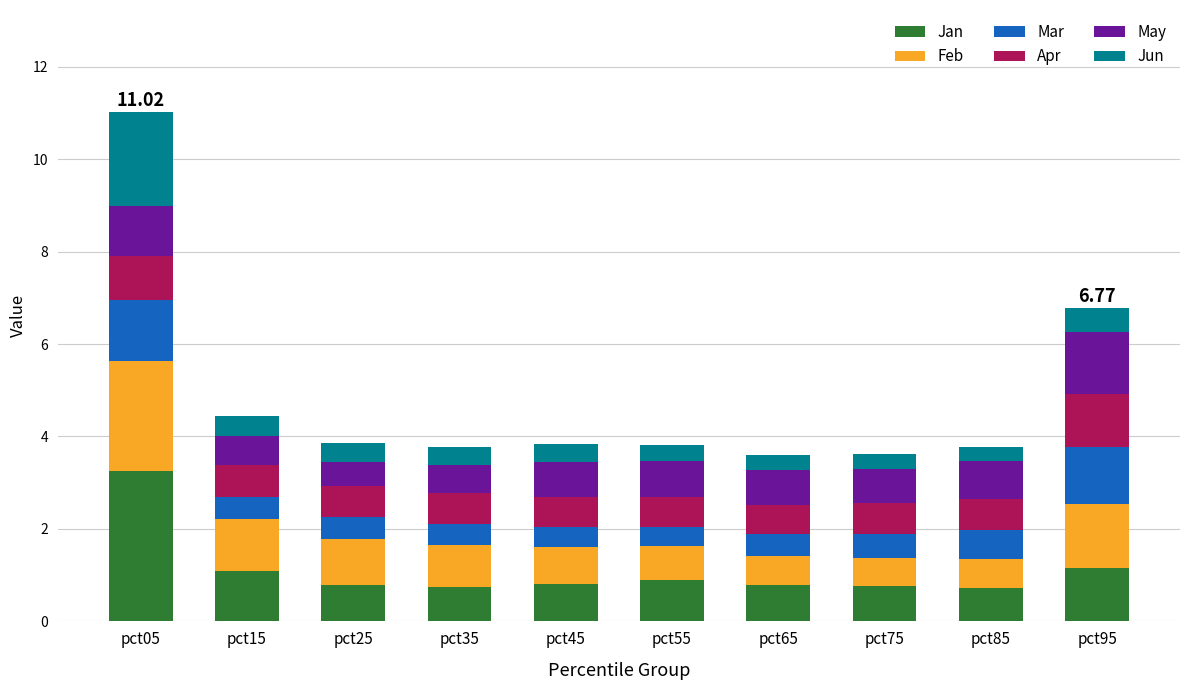

What is the difference between the maximum and minimum values in the Jan series?

2.5